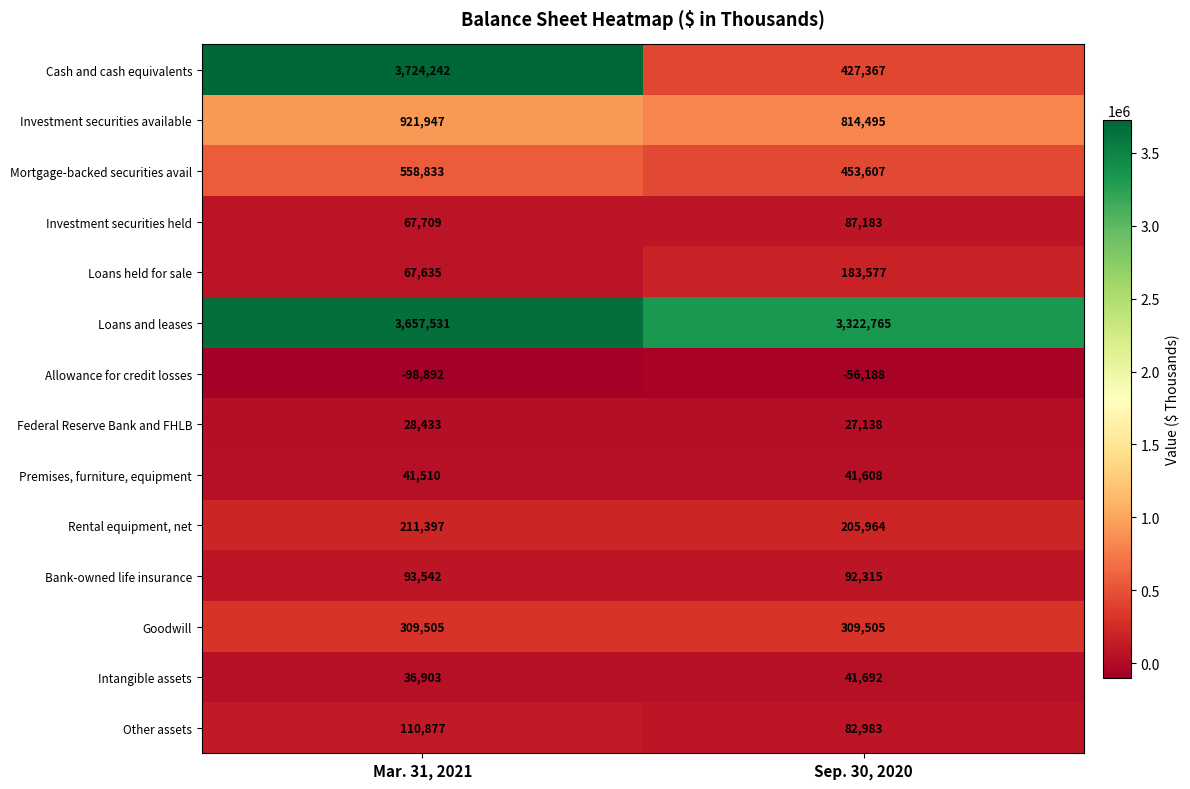

Is it true that Allowance for credit losses equals -68524 at Mar. 31, 2021?

False